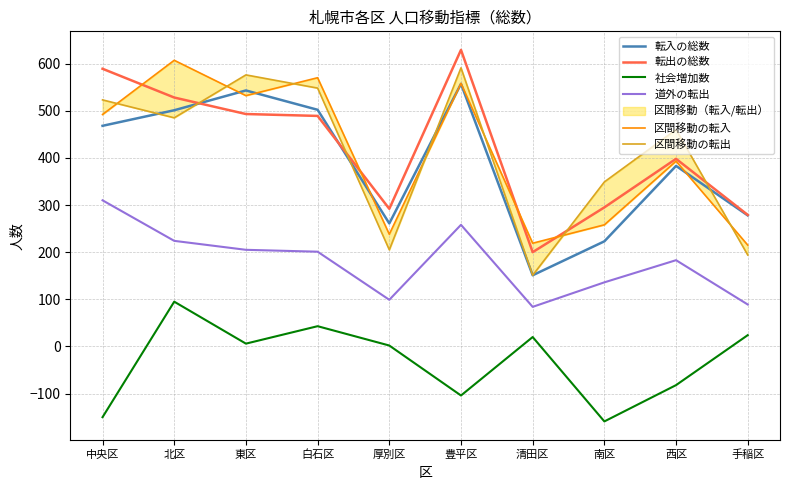

True or false: 社会増加数 and 区間移動の転入 cross at least once.

False